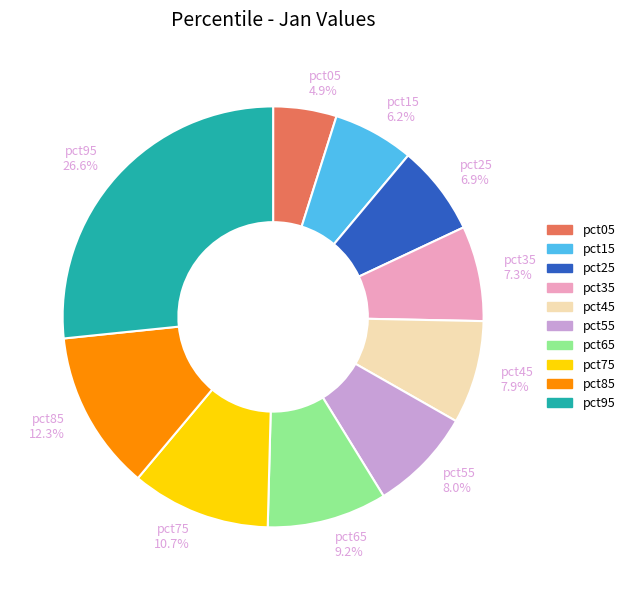

To the nearest percent, what percentage of the pie is pct45?

8%